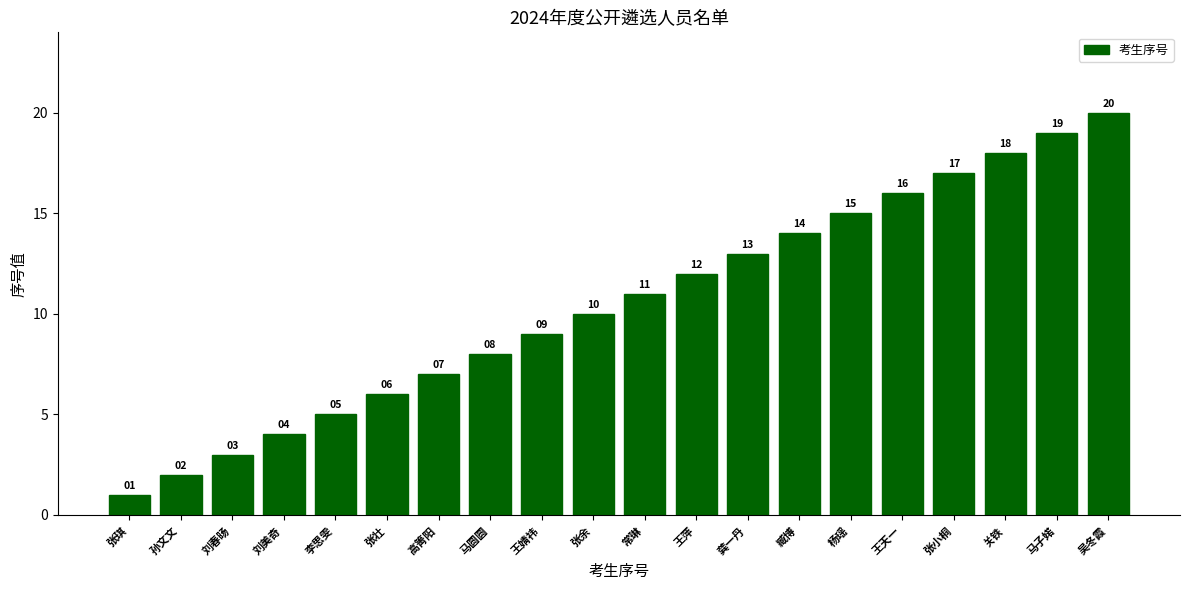

Count the number of data series in this chart.

1